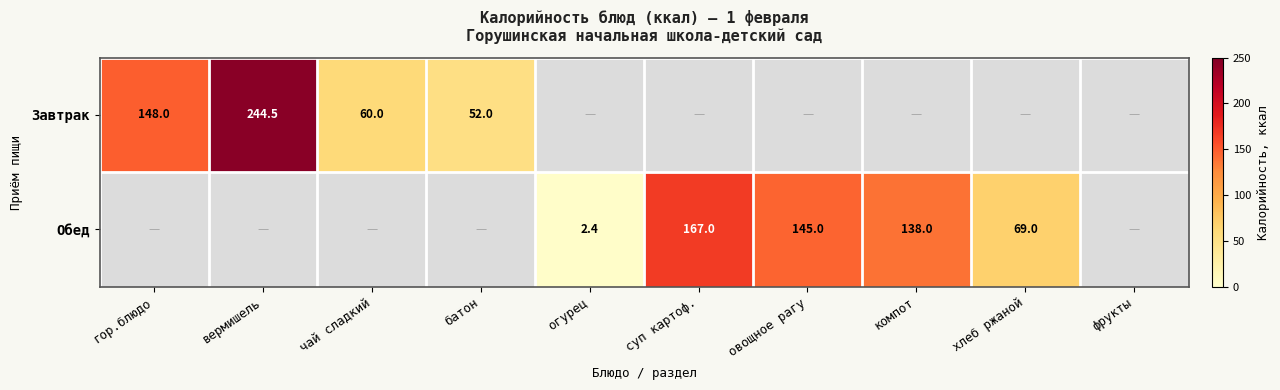

Is it true that Обед equals 69.0 at хлеб ржаной?

True